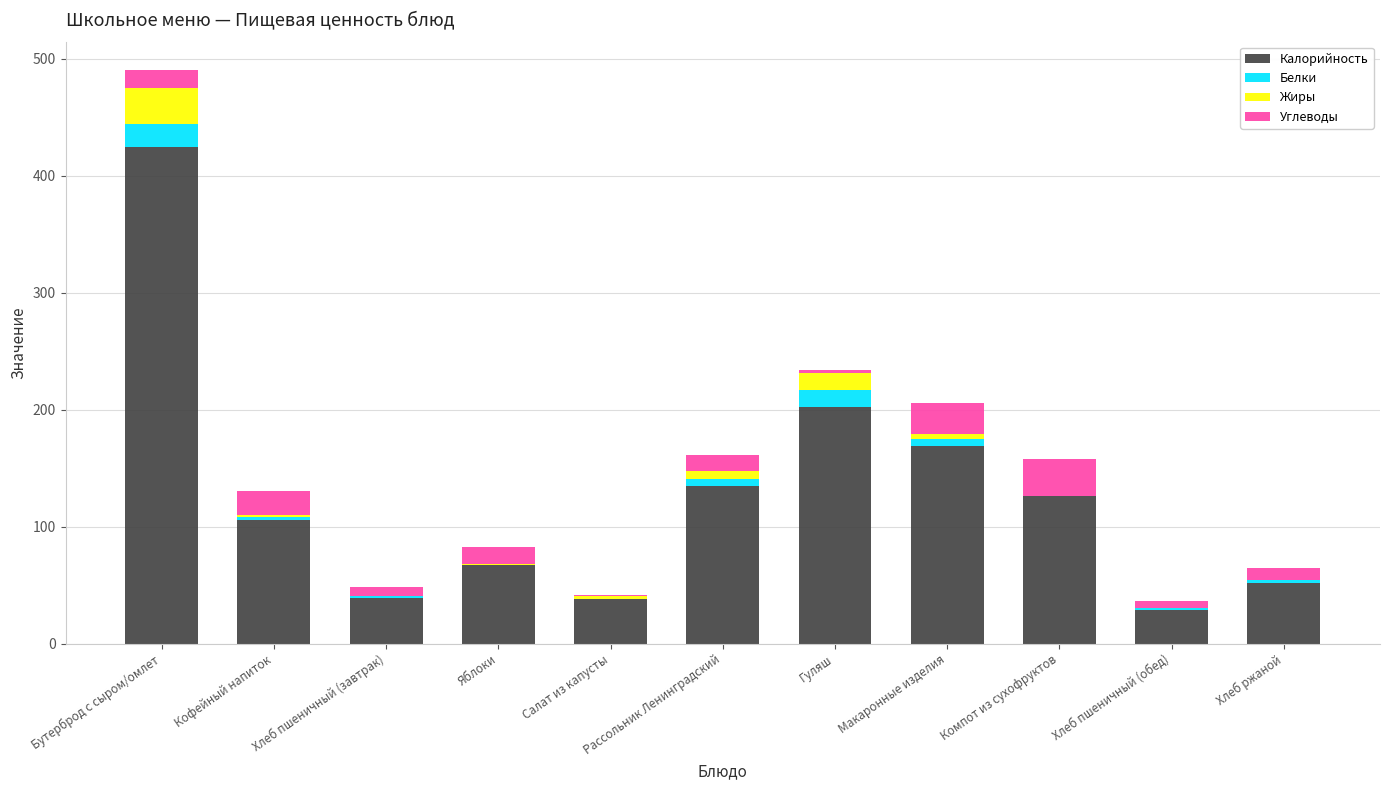

At which category is the sum across all series the highest?

Бутерброд с сыром/омлет